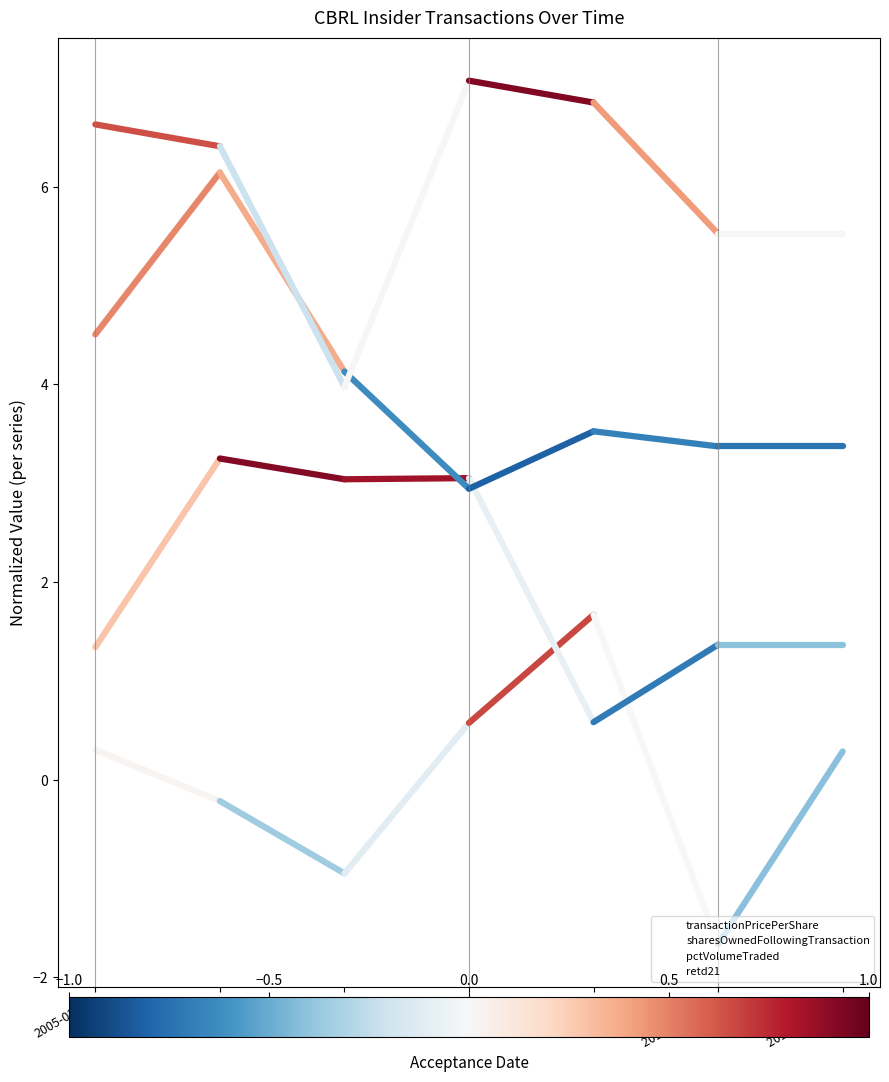

Which series has the largest total across all categories?

retd21